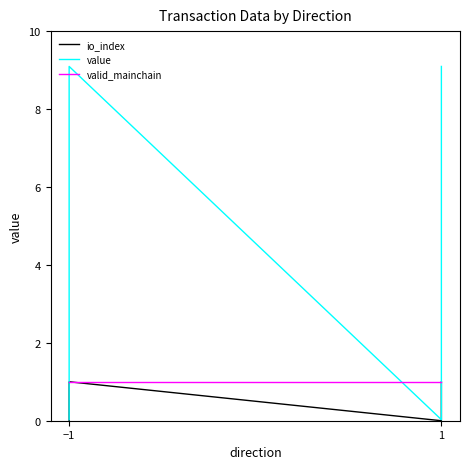

True or false: valid_mainchain and value cross at least once.

True